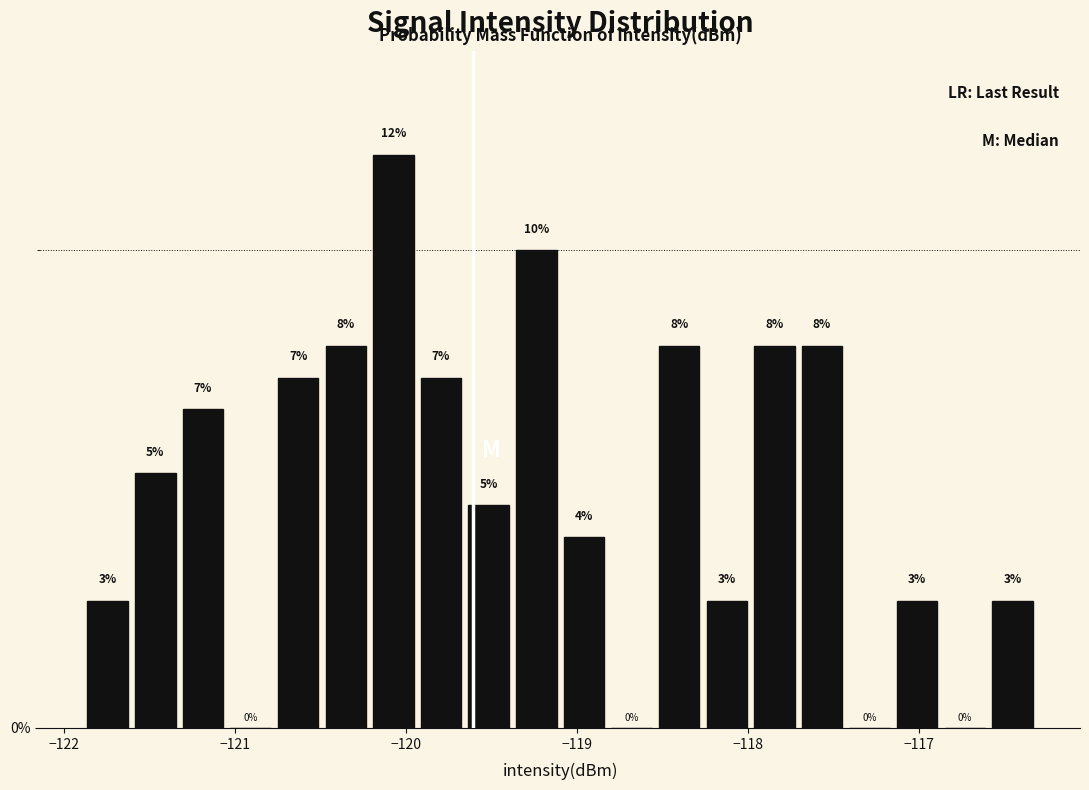

Read against the x-axis, roughly where is the centre of the tallest bar?

-120.1